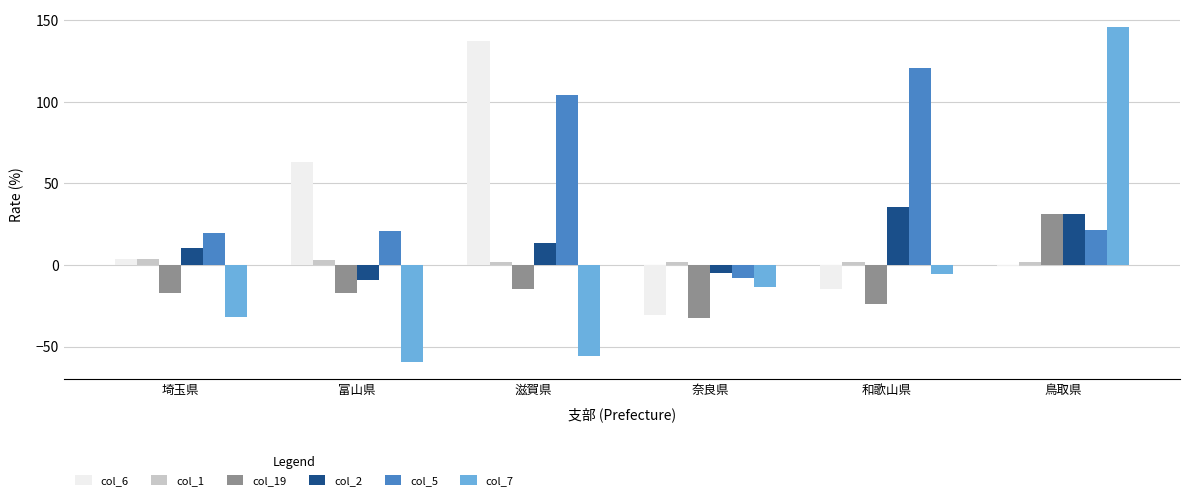

Which series changed the most between 滋賀県 and 和歌山県?

col_6